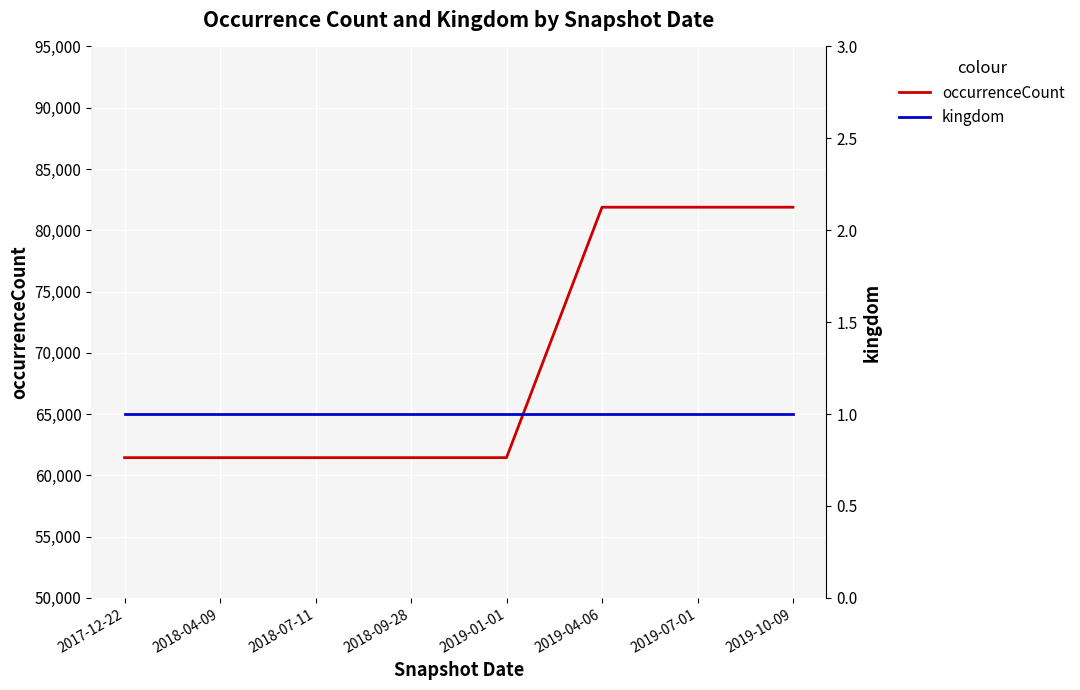

What is the smallest value displayed?

1